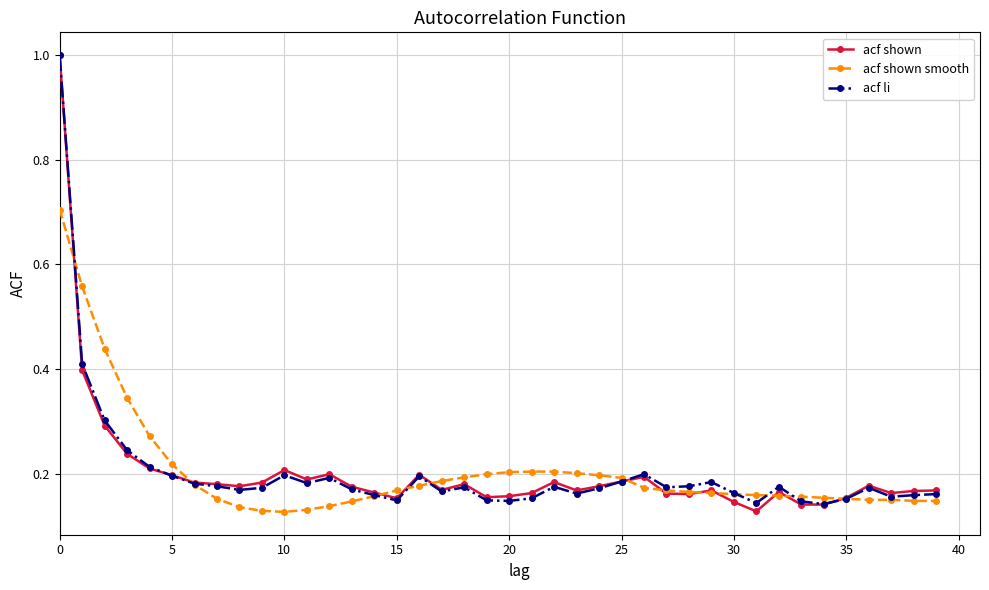

What is the greatest value displayed?

1.0